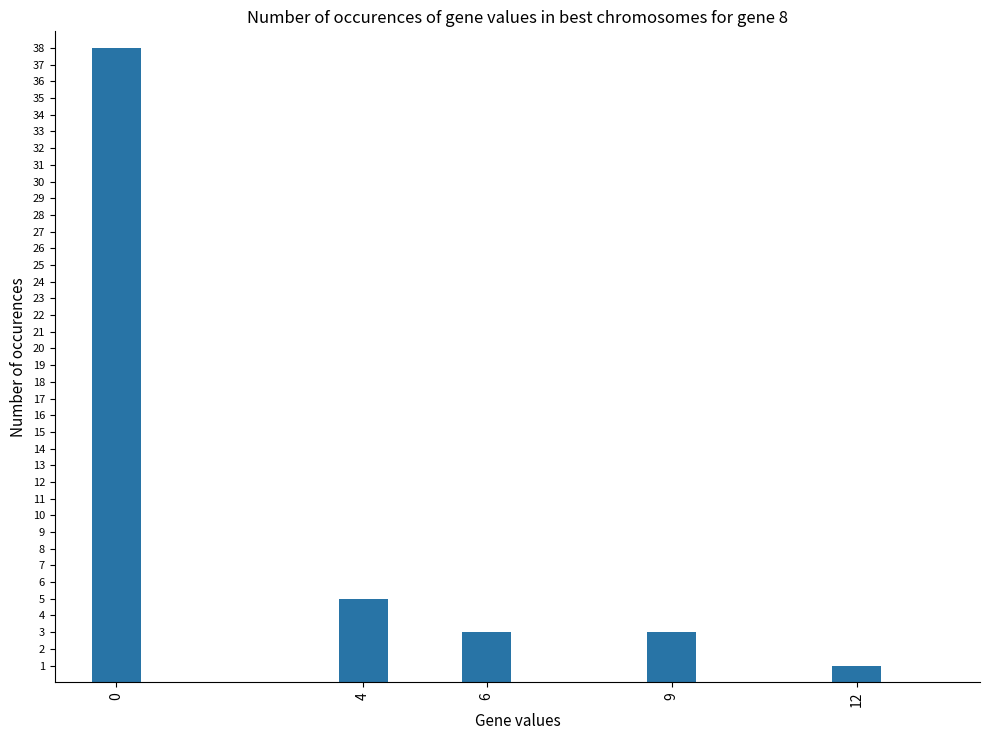

At which label is the value closest to 19?

4